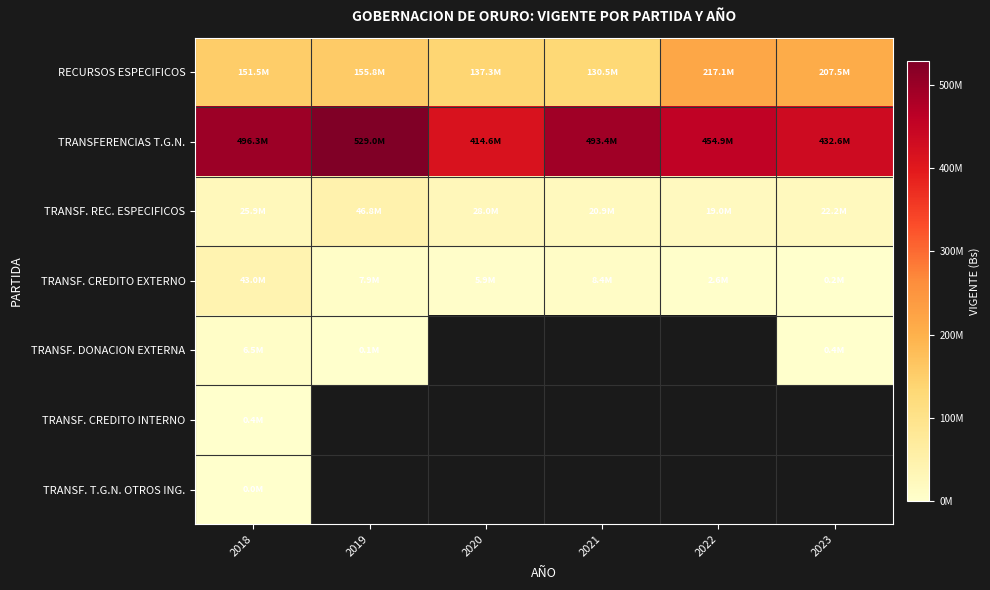

Which series has the largest range (max minus min)?

TRANSFERENCIAS T.G.N.